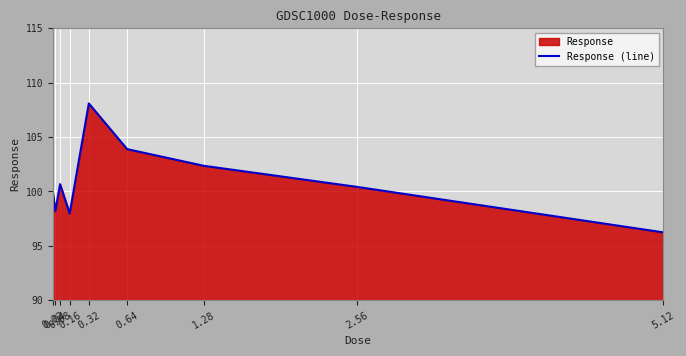

Where is the first local minimum?

0.04